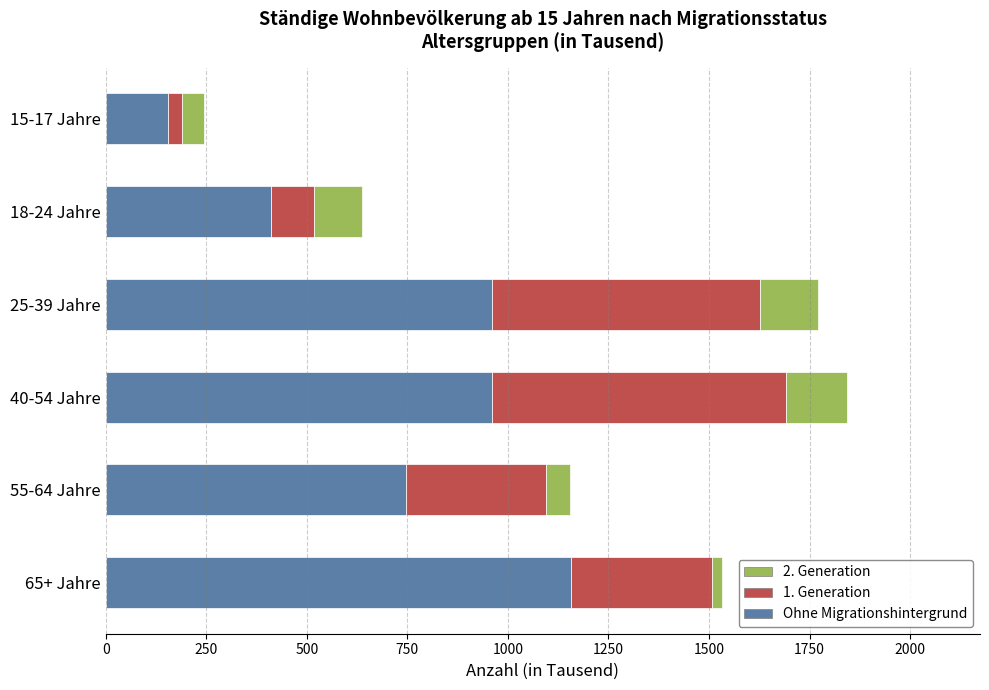

Which category has the lowest value in the Ohne Migrationshintergrund series?

15-17 Jahre